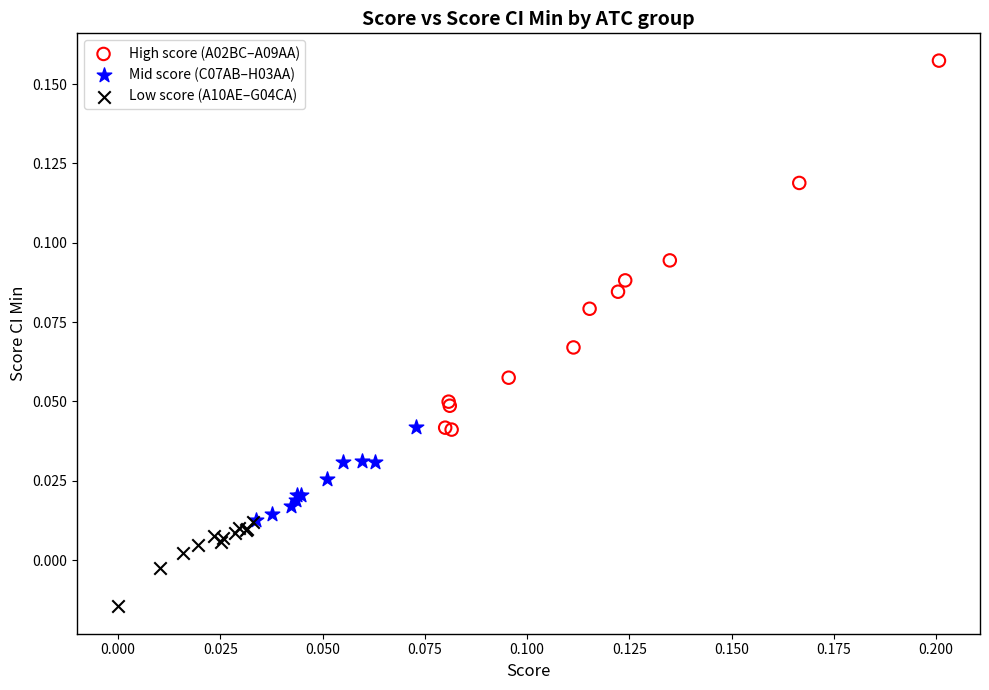

What are all the series names shown in the legend?

High score (A02BC–A09AA), Mid score (C07AB–H03AA), Low score (A10AE–G04CA)